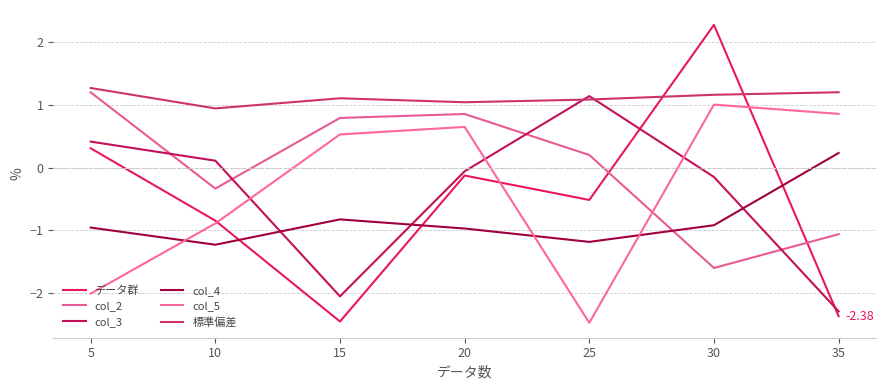

What is the value of the col_2 point at the 1st from the left?

1.2